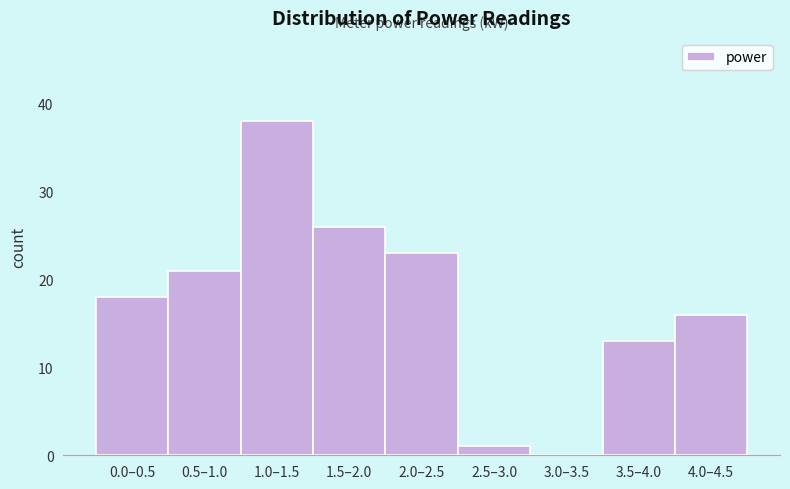

Reading left to right, transcribe all the data shown in this chart.

0.0–0.5=18	0.5–1.0=21	1.0–1.5=38	1.5–2.0=26	2.0–2.5=23	2.5–3.0=1	3.0–3.5=0	3.5–4.0=13	4.0–4.5=16